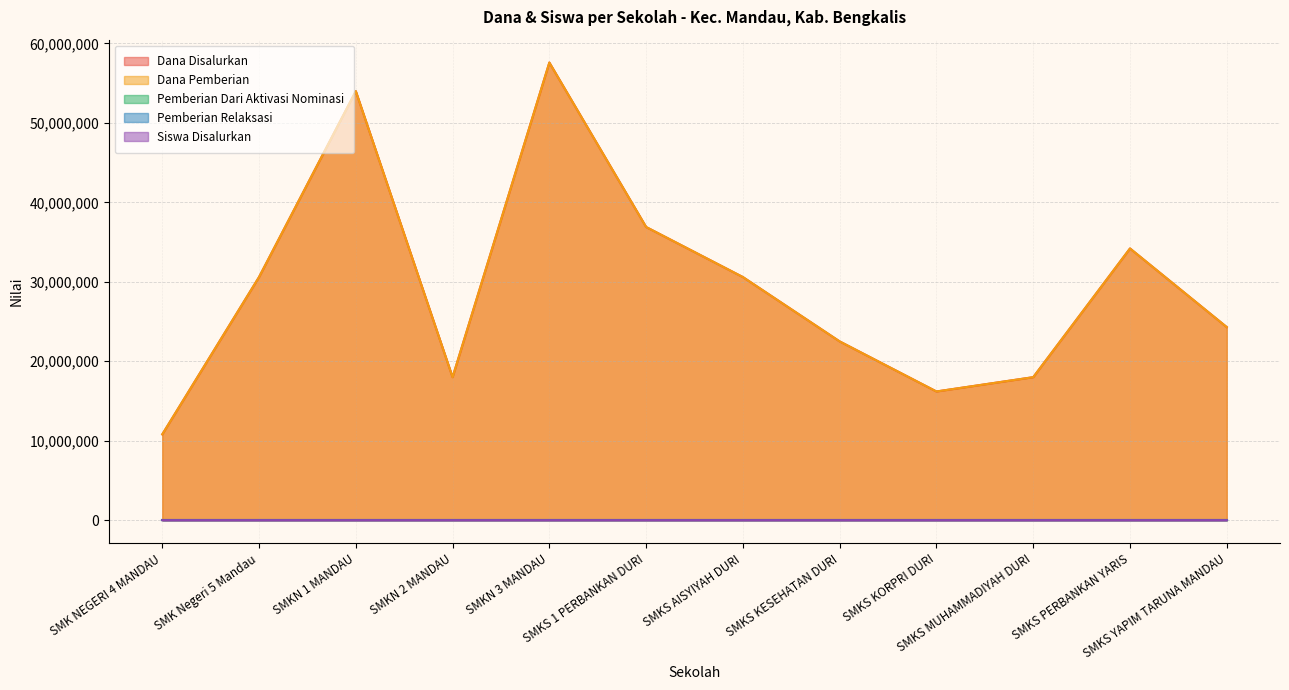

True or false: Siswa Disalurkan and Dana Disalurkan cross at least once.

False